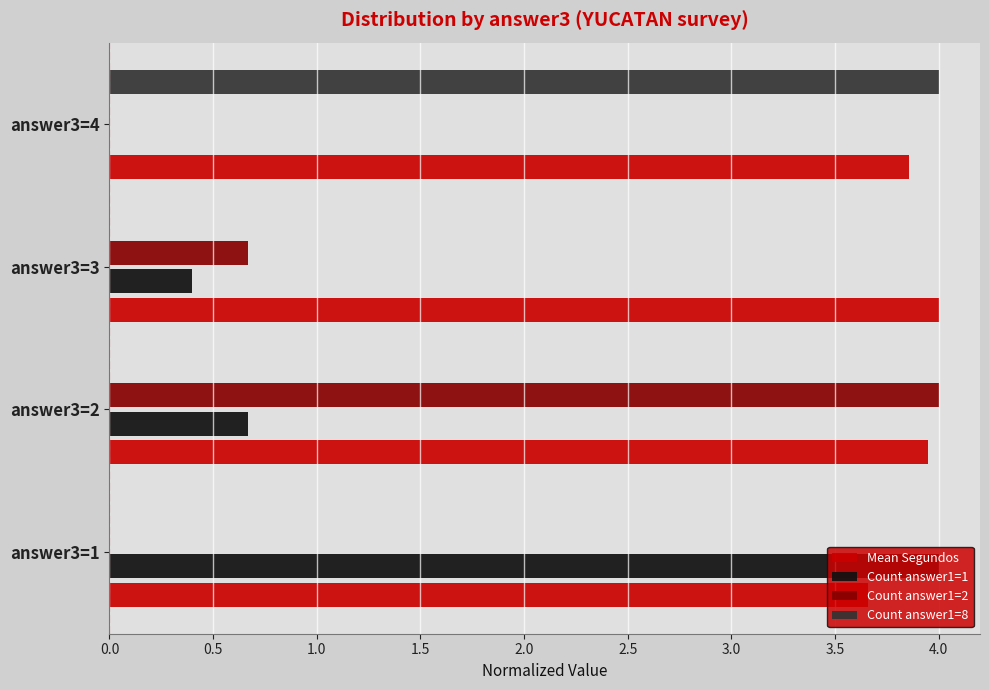

Which series has the largest total across all categories?

Mean Segundos